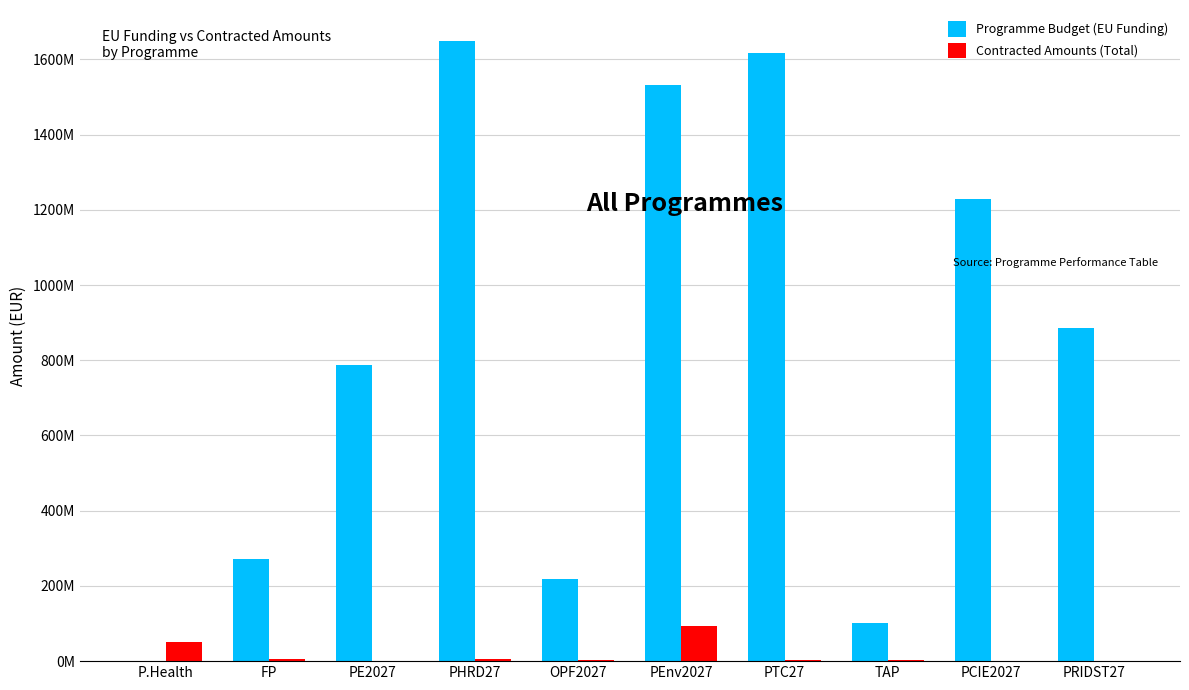

At which category is the sum across all series the highest?

PHRD27